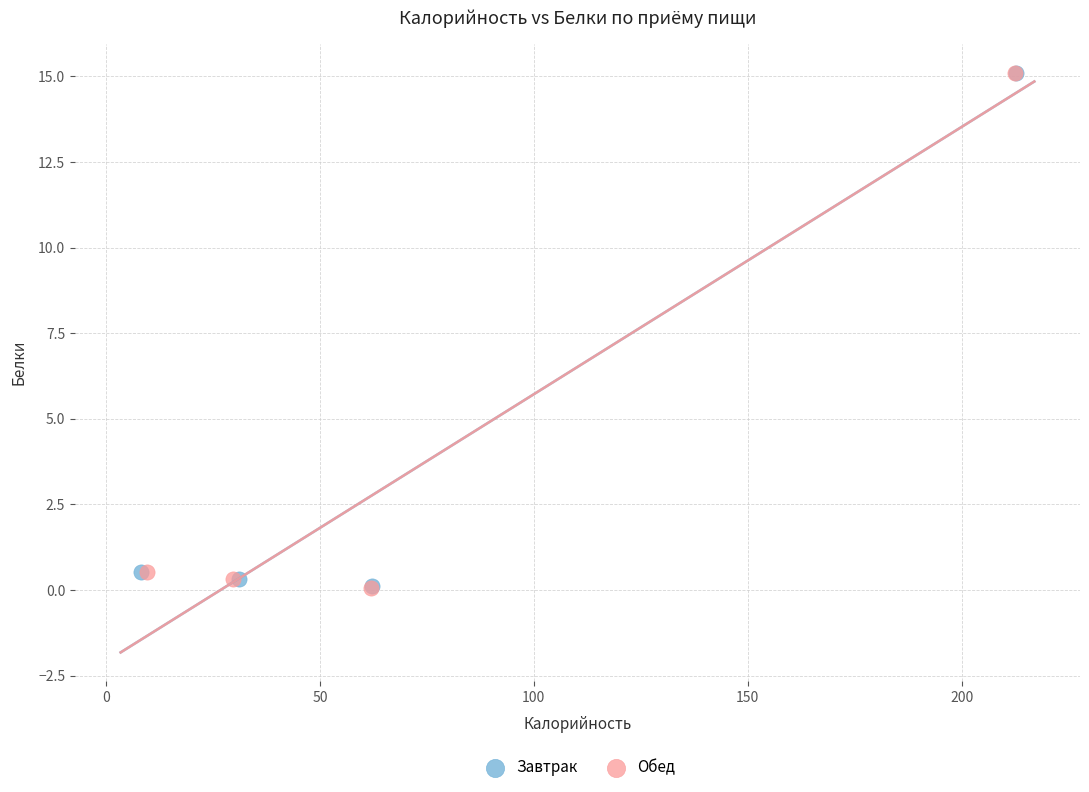

Which series has the widest spread of Y values?

Обед